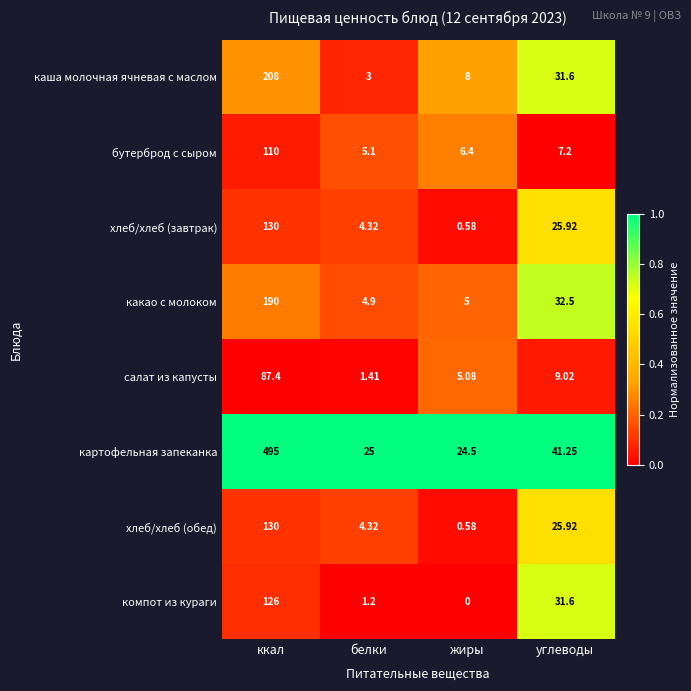

Count the number of categories in the chart.

4